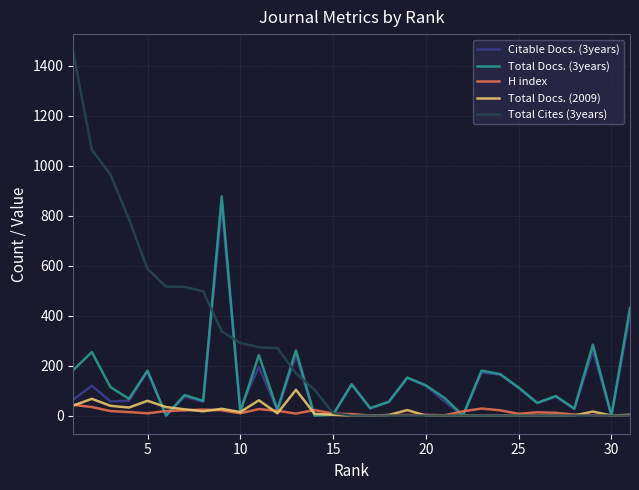

Which series has the largest total across all categories?

Total Cites (3years)